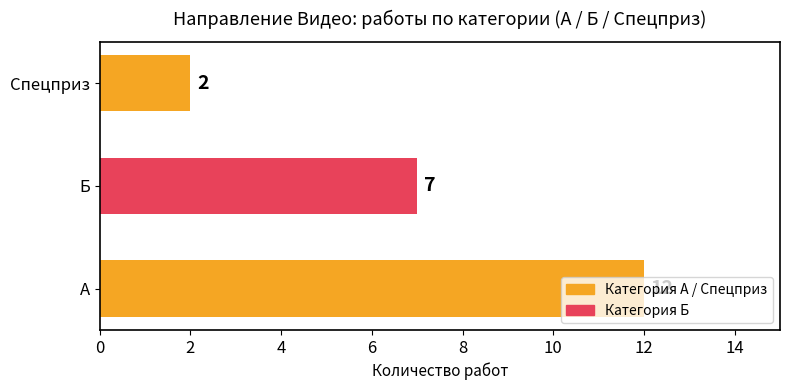

Count the values in the range 2 to 12.

3